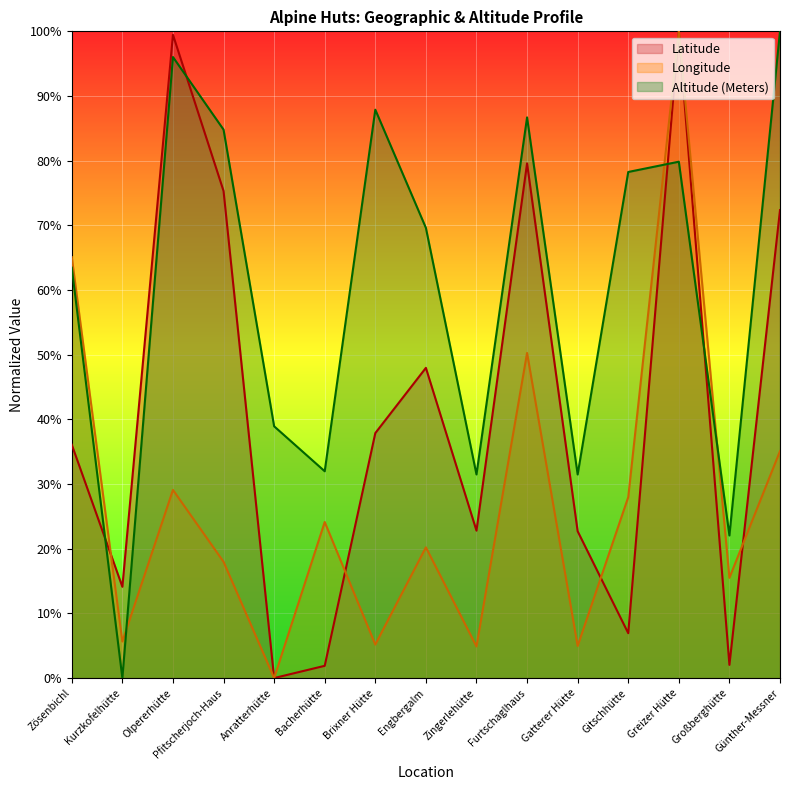

At which category is the sum across all series the highest?

Greizer Hütte